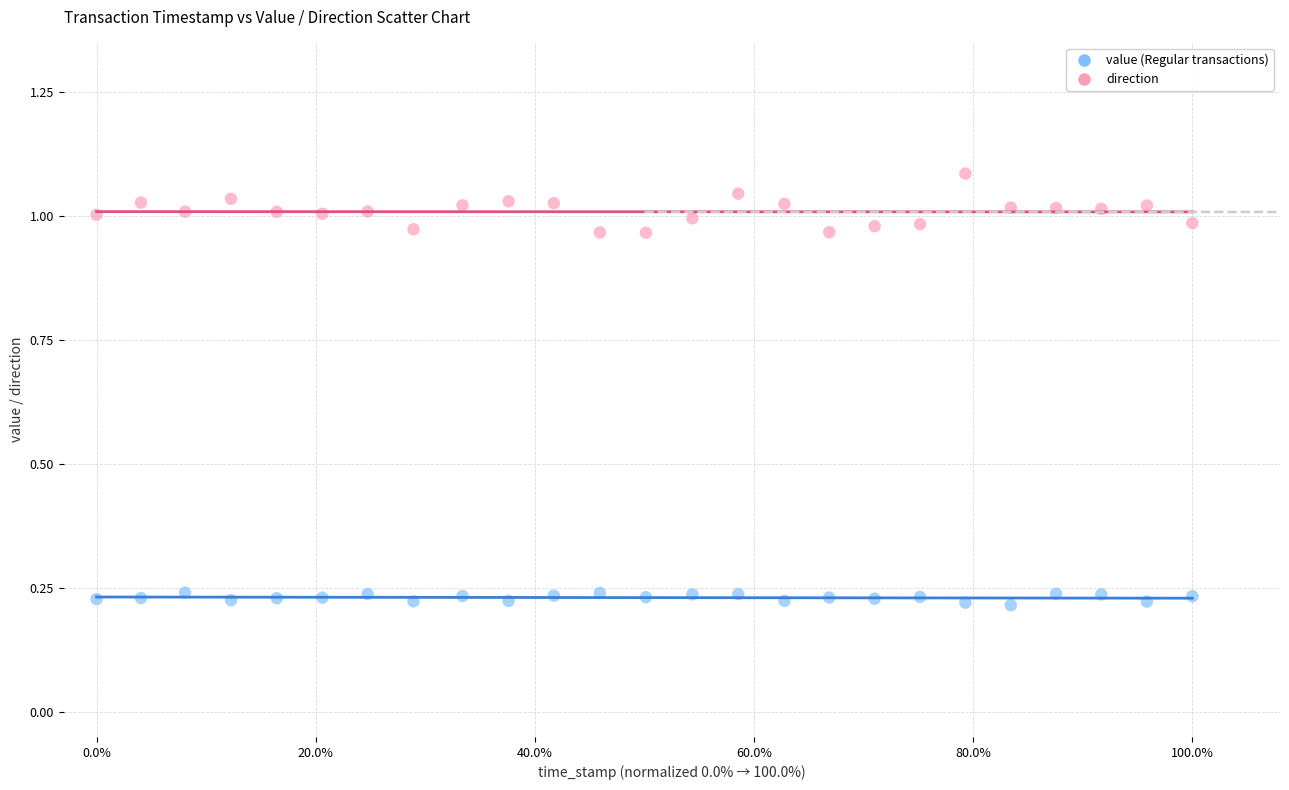

Which series reaches the maximum Y coordinate?

direction